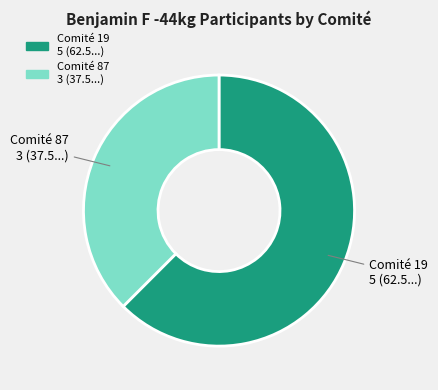

Does any single category account for the majority?

Yes